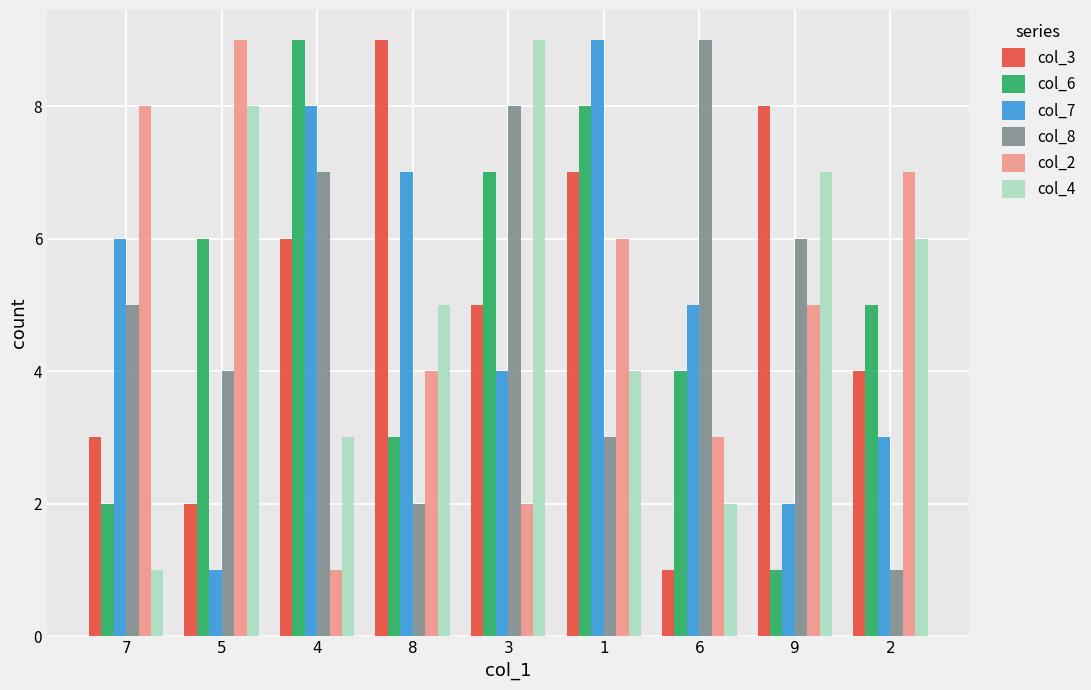

What is the difference between the second highest and second lowest values in the col_6 series?

6